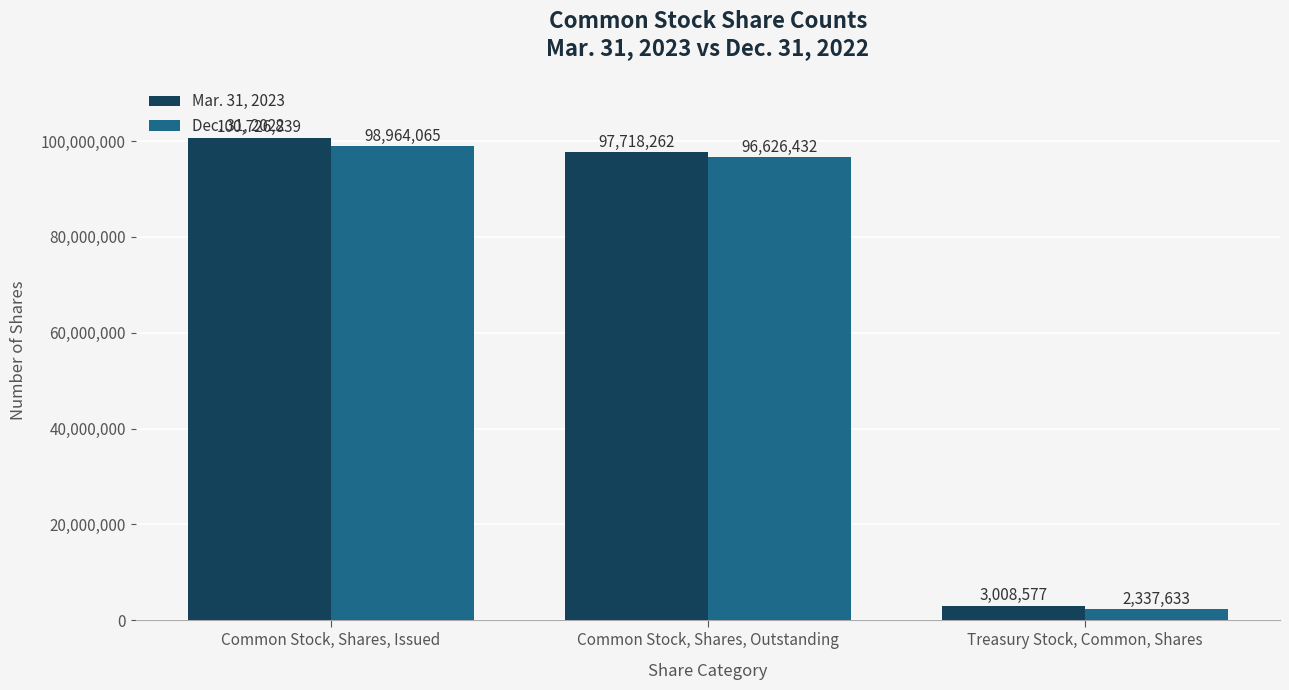

At how many categories does at least one series exceed 87882468?

2